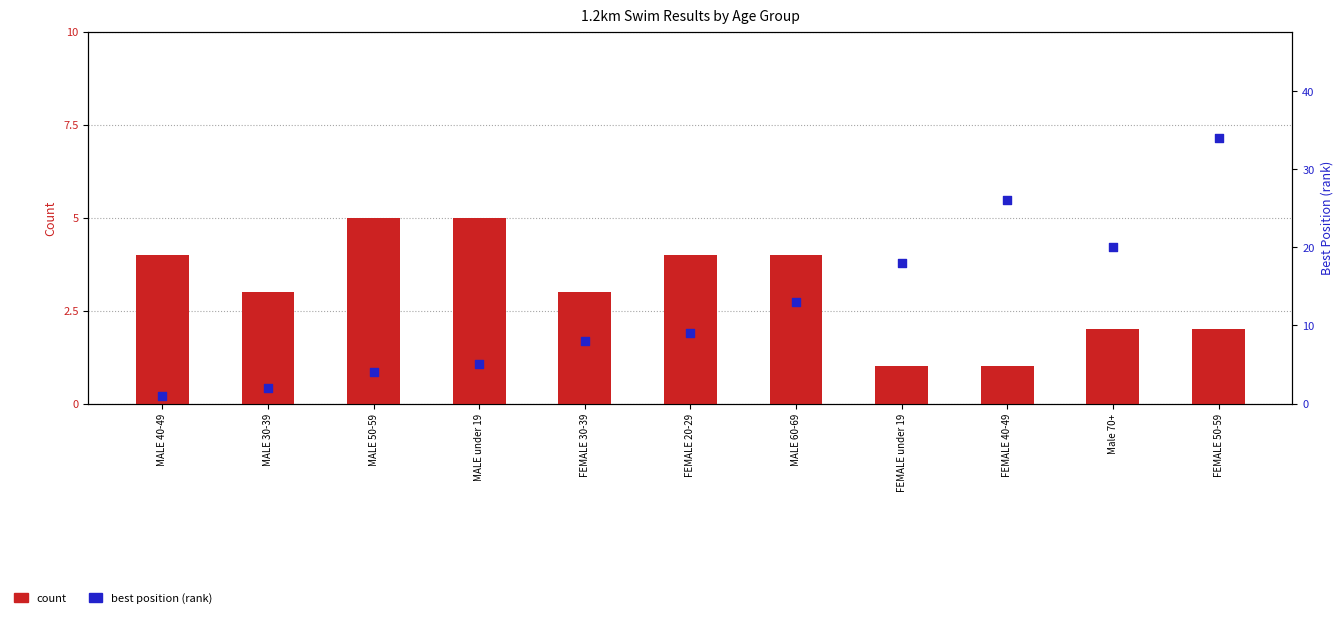

What is the total value across all series at MALE under 19?

10